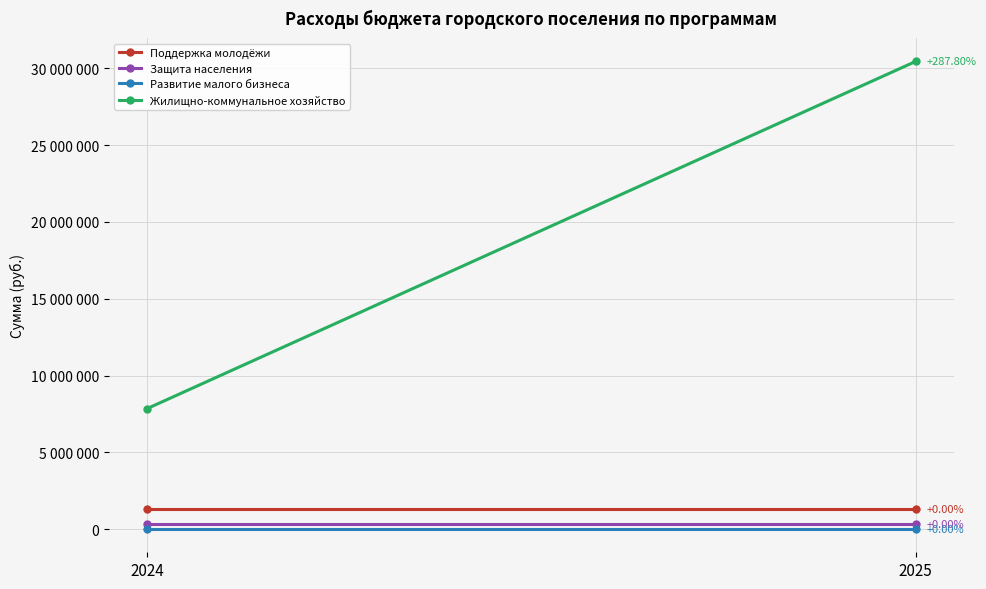

How many data points does each series have?

2